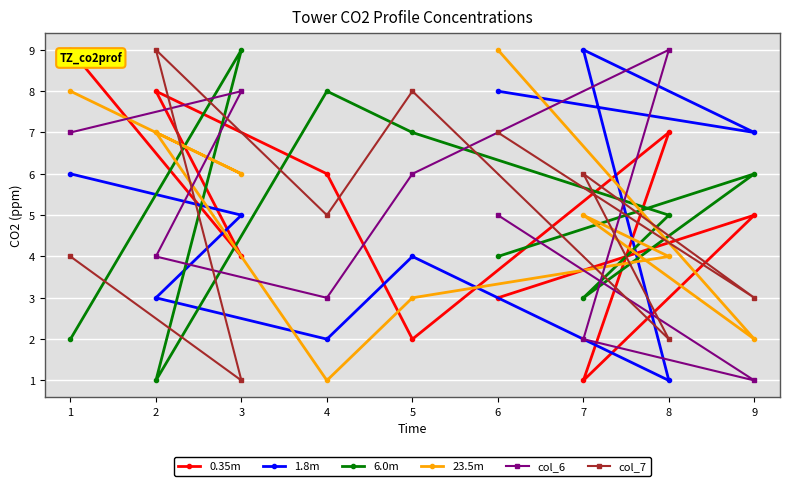

Reading right to left, transcribe all the data shown in this chart.

0.35m: 9=5	8=7	7=1	6=3	5=2	4=6	3=4	2=8	1=9
1.8m: 9=7	8=1	7=9	6=8	5=4	4=2	3=5	2=3	1=6
6.0m: 9=6	8=5	7=3	6=4	5=7	4=8	3=9	2=1	1=2
23.5m: 9=2	8=4	7=5	6=9	5=3	4=1	3=6	2=7	1=8
col_6: 9=1	8=9	7=2	6=5	5=6	4=3	3=8	2=4	1=7
col_7: 9=3	8=2	7=6	6=7	5=8	4=5	3=1	2=9	1=4